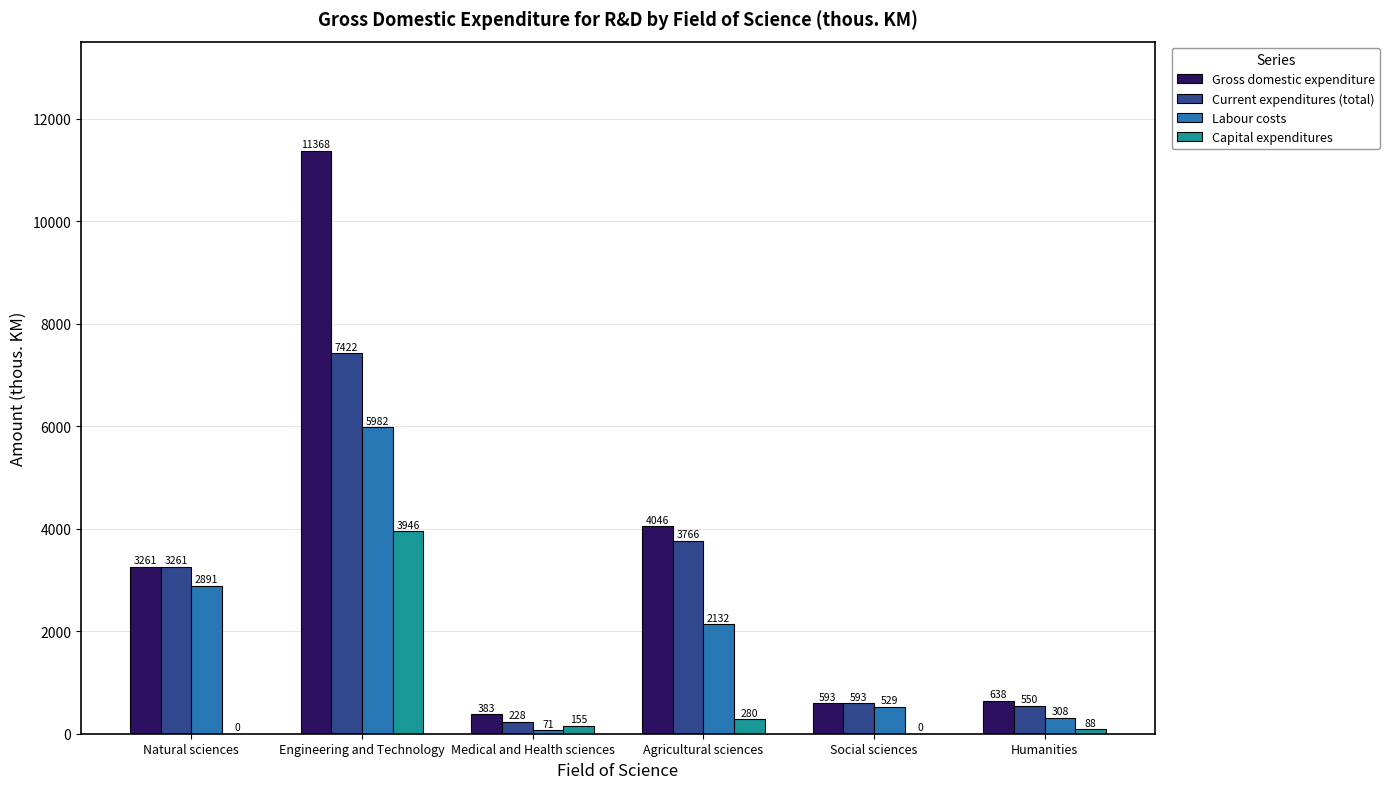

What is the highest value of the Current expenditures (total) series?

7422